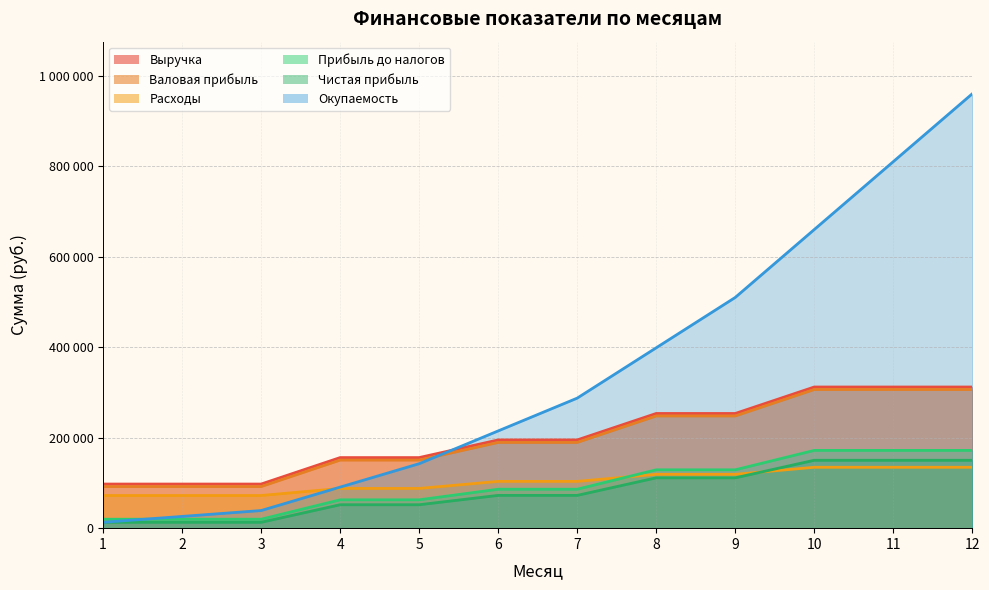

Rank the categories by Чистая прибыль value from lowest to highest.

1, 2, 3, 4, 5, 6, 7, 8, 9, 10, 11, 12